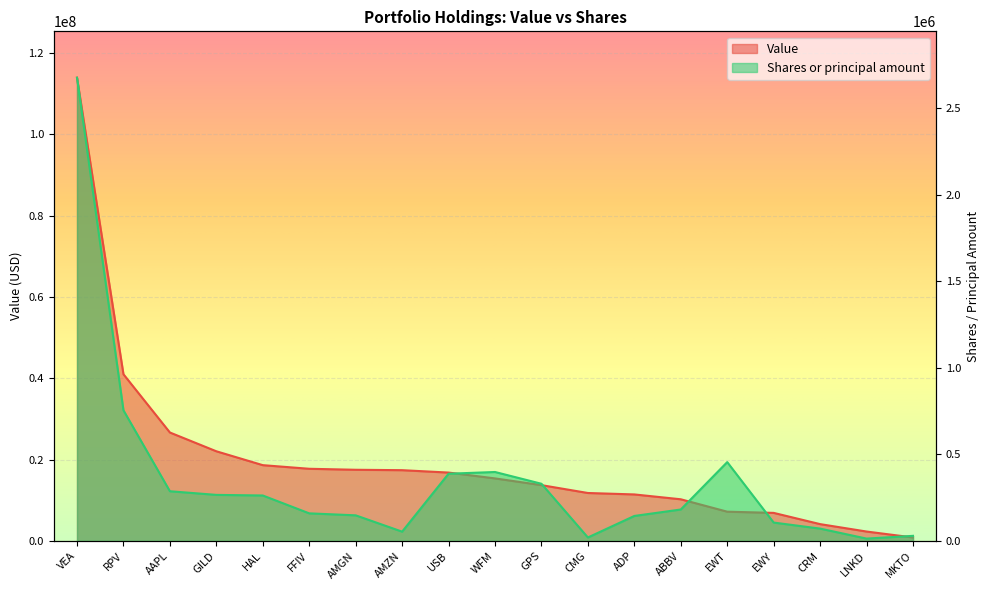

What are all the series names shown in the legend?

Value, Shares or principal amount